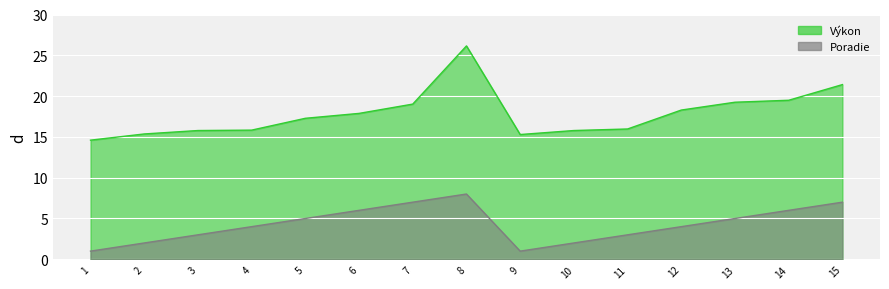

Which series has the largest range (max minus min)?

Výkon